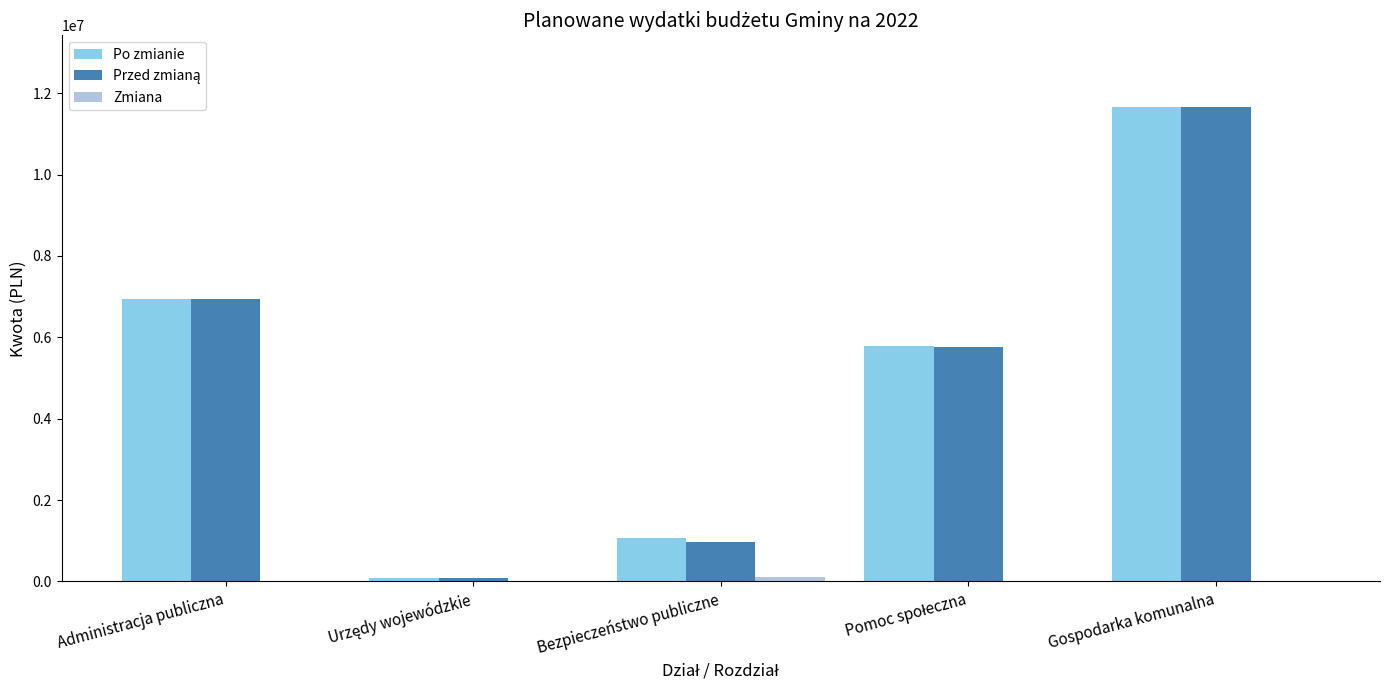

At which category is the sum across all series the highest?

Gospodarka komunalna